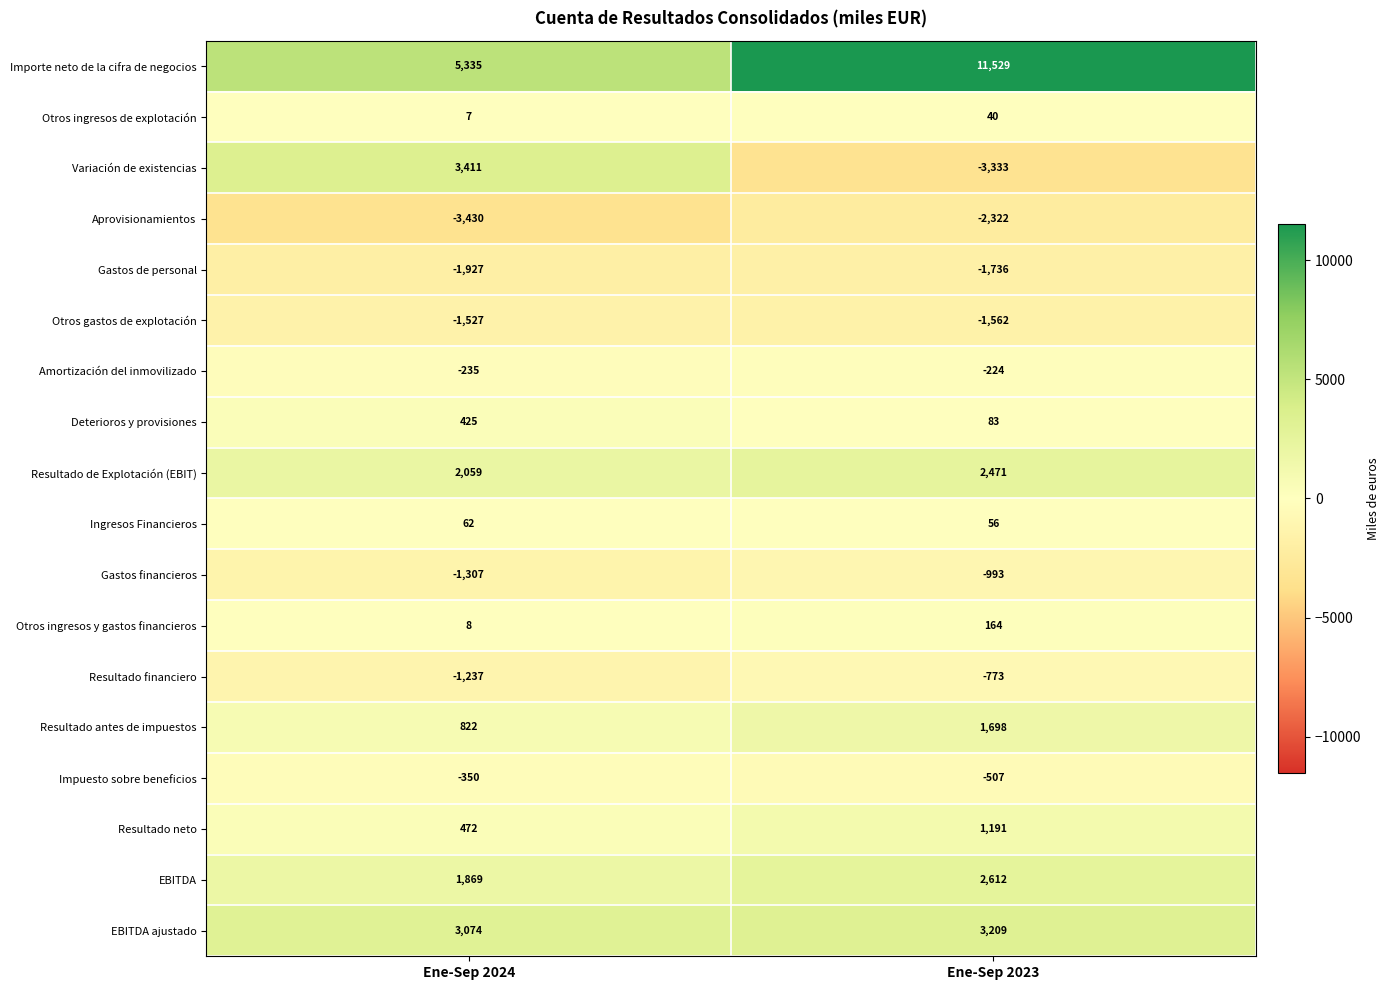

The Deterioros y provisiones series shows 83 at Ene-Sep 2023. True or false?

True